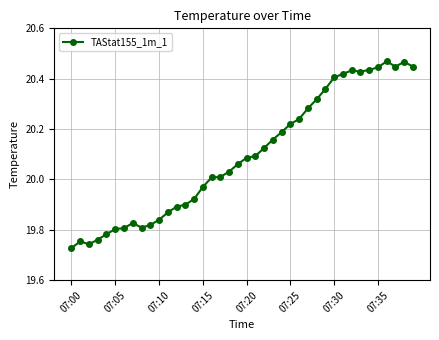

True or false: there are more than 1 points higher than both neighbors.

True